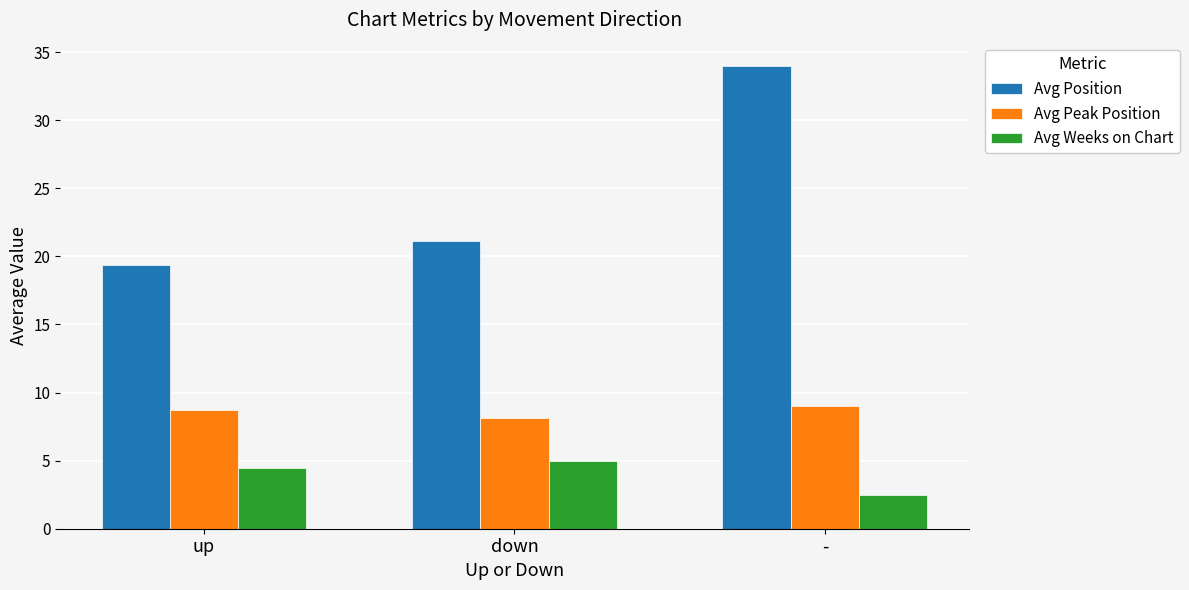

Reading left to right, list all the values displayed in this chart.

Avg Position: 19.4	21.1	34.0
Avg Peak Position: 8.7	8.1	9.0
Avg Weeks on Chart: 4.5	5.0	2.5